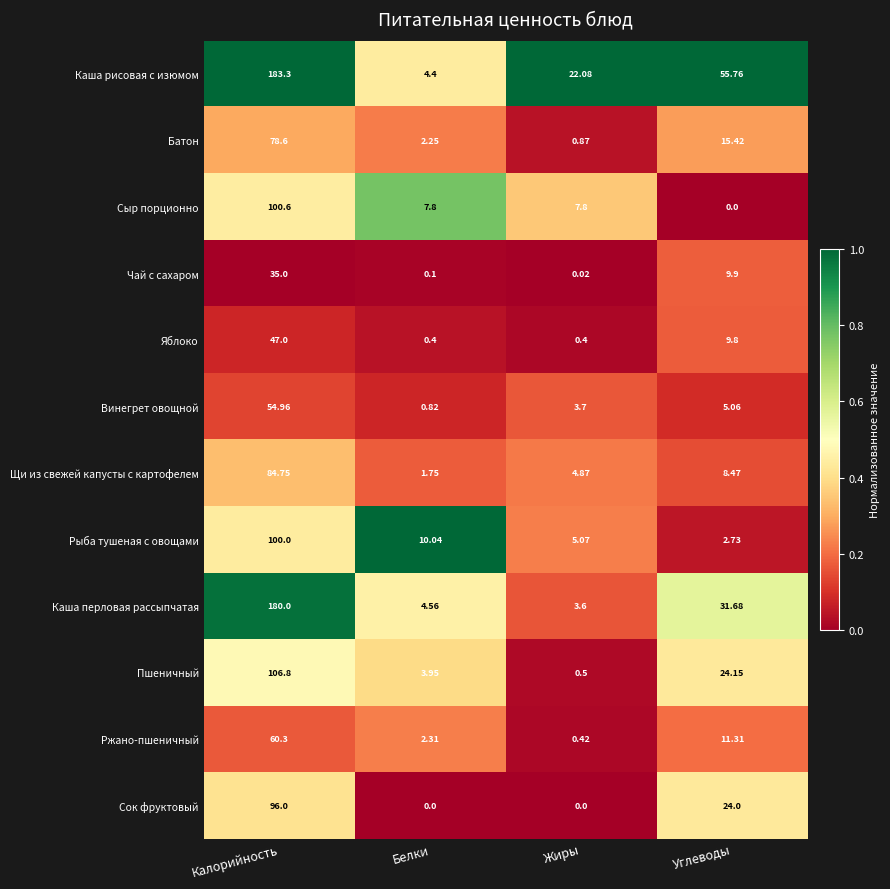

Which series has the largest total across all categories?

Каша рисовая с изюмом